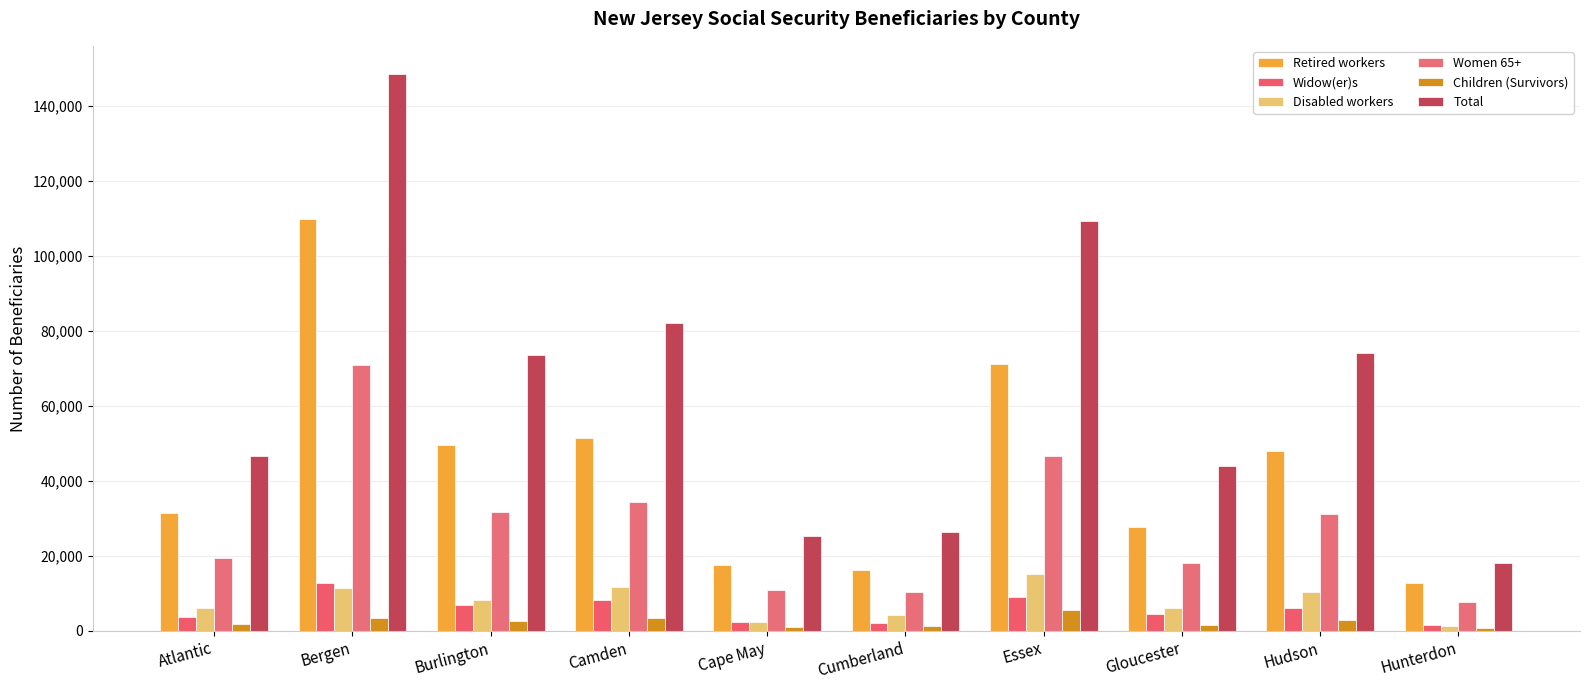

How many distinct data groups are displayed?

6